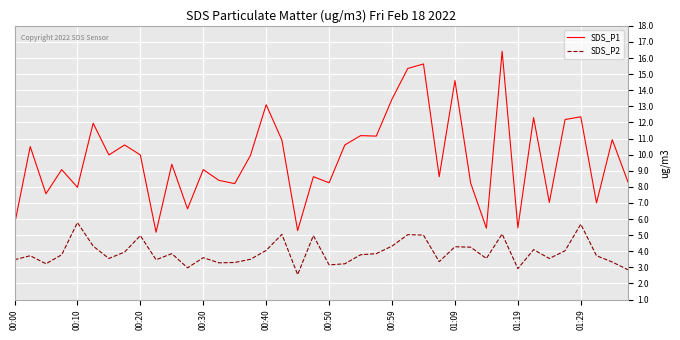

How many values in the SDS_P1 series exceed 9?

23